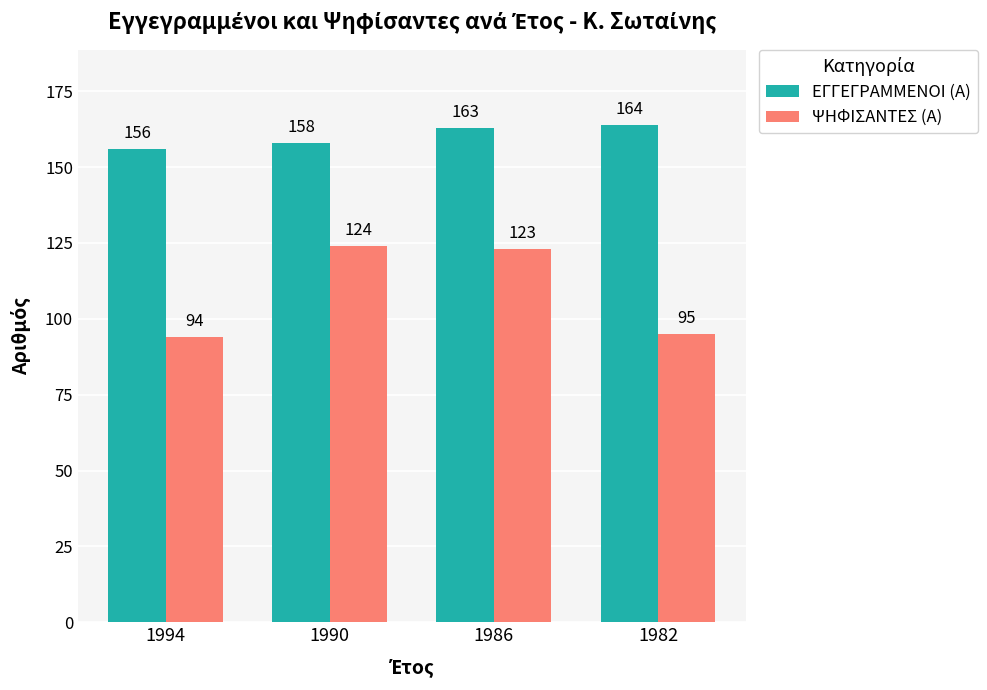

At 1994, list the series in order from largest to smallest.

ΕΓΓΕΓΡΑΜΜΕΝΟΙ (Α), ΨΗΦΙΣΑΝΤΕΣ (Α)